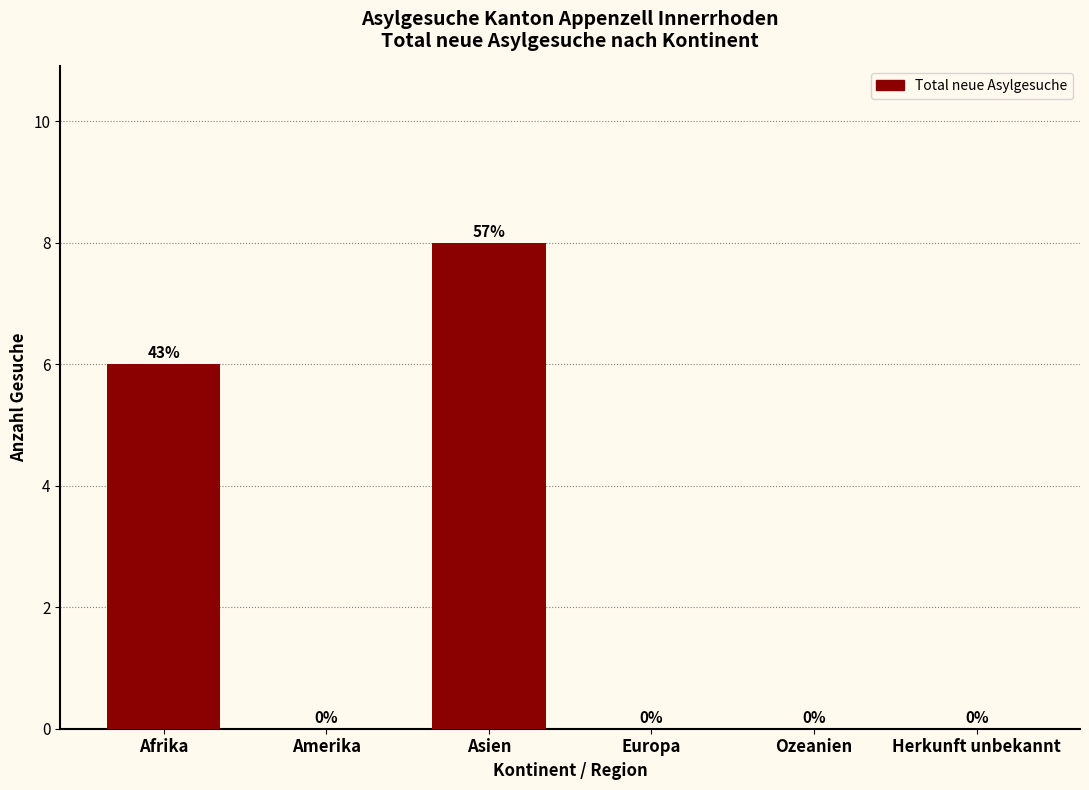

Reading left to right, transcribe all the data shown in this chart.

Afrika=6	Amerika=0	Asien=8	Europa=0	Ozeanien=0	Herkunft unbekannt=0